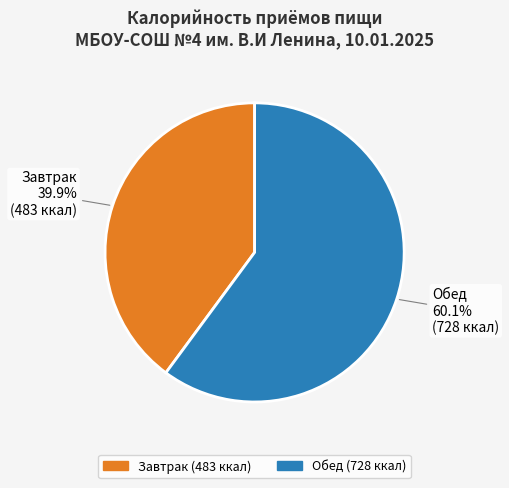

What is the largest slice in the pie chart?

Обед